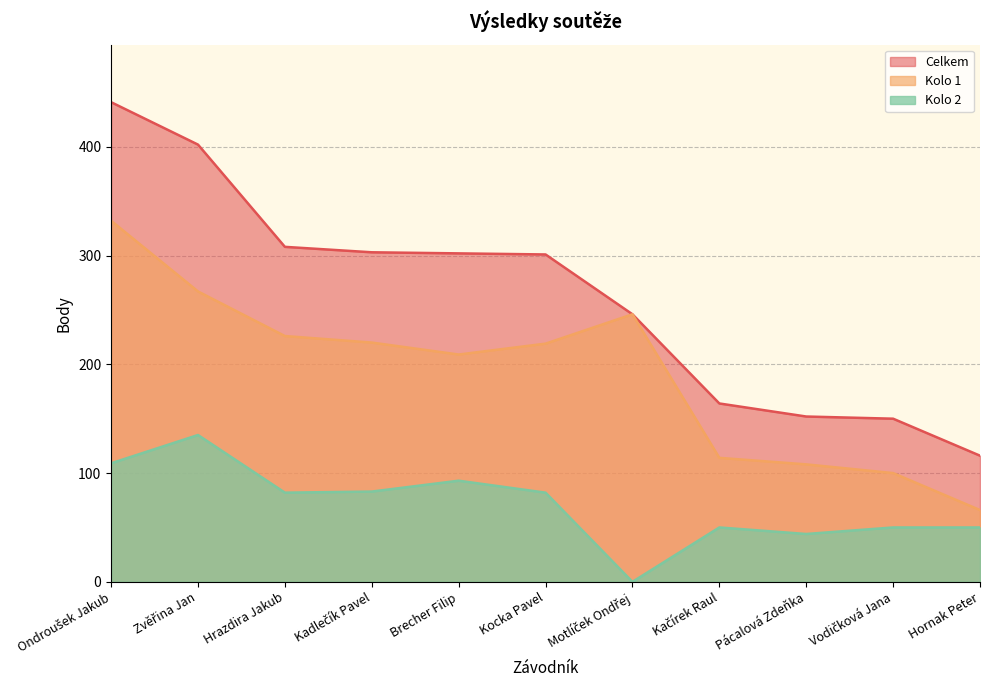

What is the value of the Kolo 1 point at the 8th from the left?

114